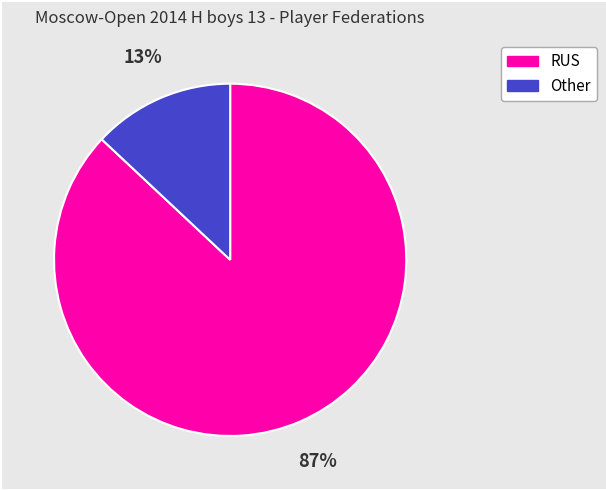

What percentage is the RUS slice, to the nearest percent?

87%